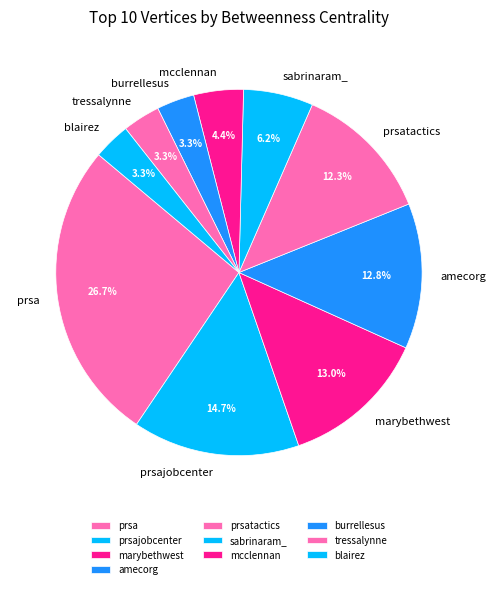

Approximately how many times larger is the value at prsatactics compared to burrellesus?

3.7